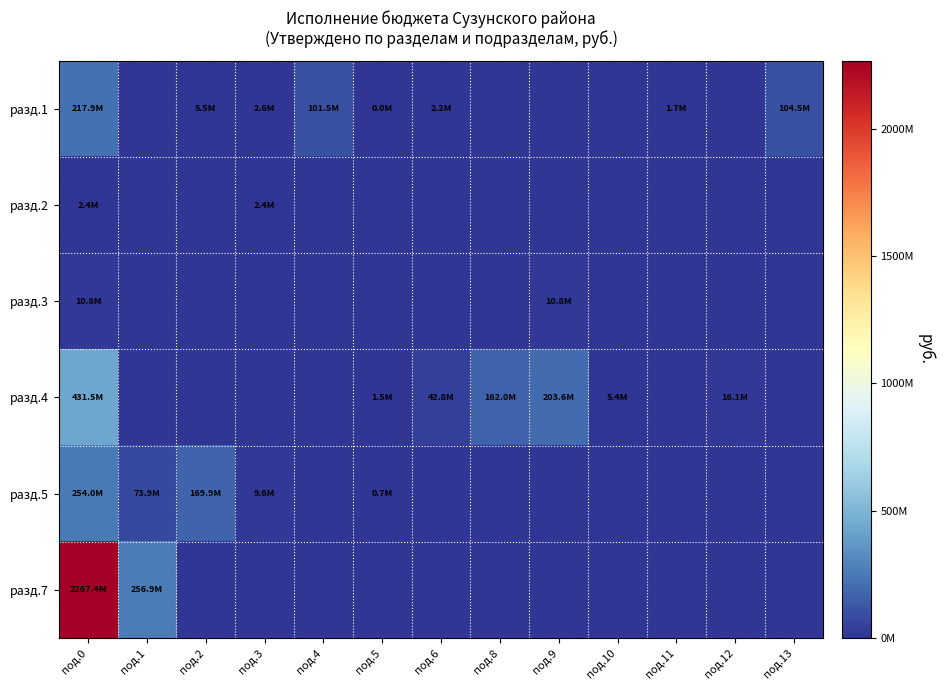

At which category does the chart reach its peak across all series?

под.0